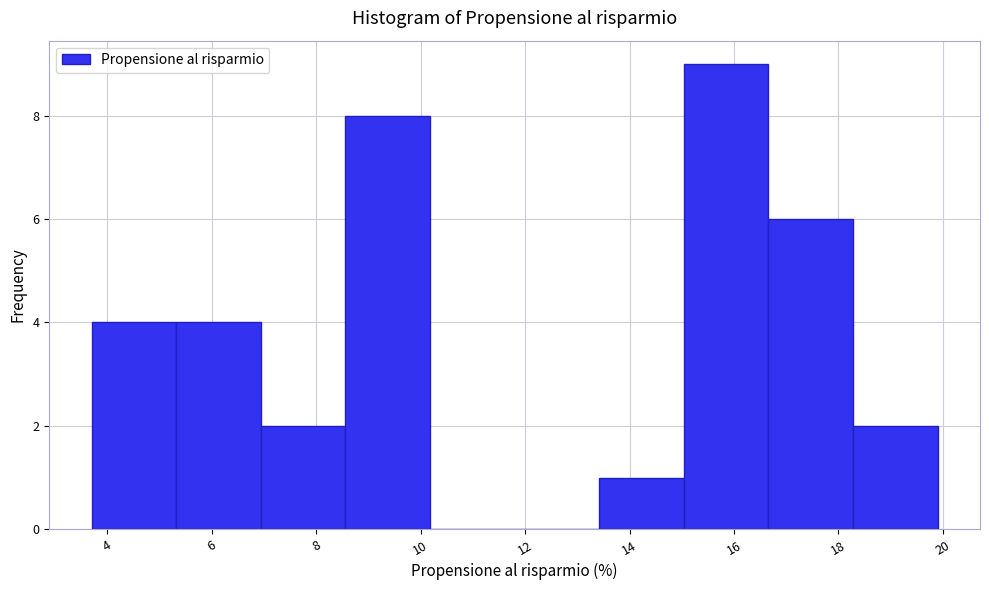

Reading left to right, transcribe this chart: for each bar, give the range it covers on the x-axis and its height. Neither the bar edges nor the heights are printed on the chart, so give them approximately, as read against the axes.

3.70 to 5.32: 4
5.32 to 6.94: 4
6.94 to 8.56: 2
8.56 to 10.18: 8
10.18 to 11.80: 0
11.80 to 13.42: 0
13.42 to 15.04: 1
15.04 to 16.66: 9
16.66 to 18.28: 6
18.28 to 19.90: 2